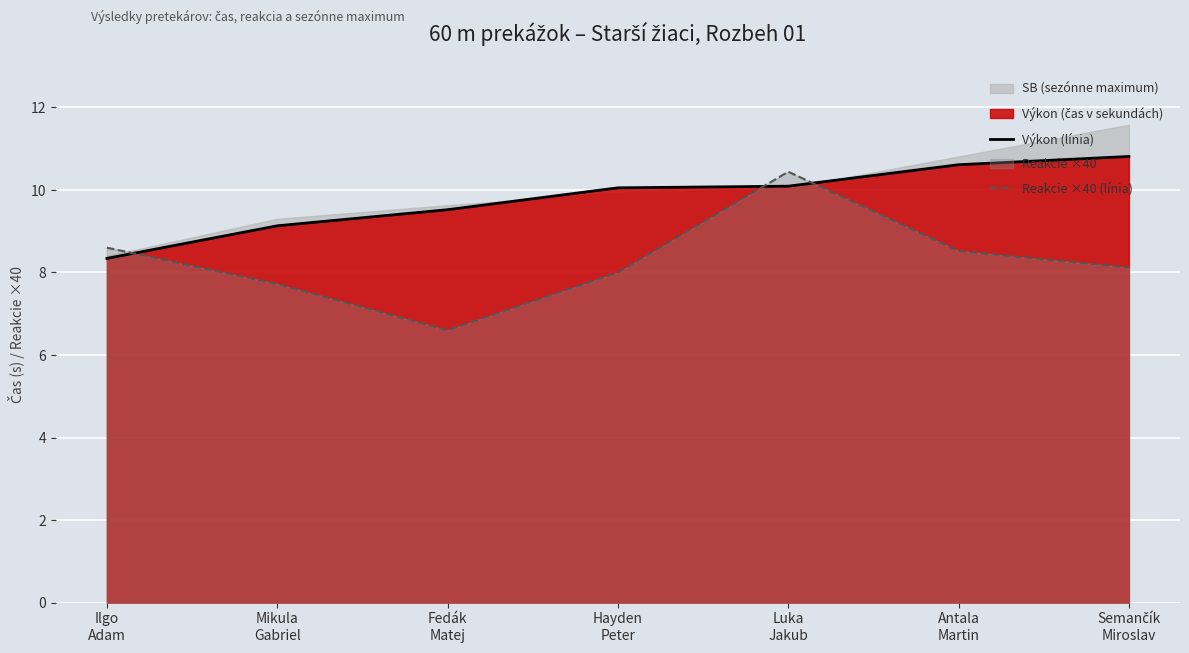

Reading left to right, what are all the values shown in this chart?

Výkon (línia): Ilgo
Adam=8.3	Mikula
Gabriel=9.1	Fedák
Matej=9.5	Hayden
Peter=10.1	Luka
Jakub=10.1	Antala
Martin=10.6	Semančík
Miroslav=10.8
Reakcie ×40 (línia): Ilgo
Adam=8.6	Mikula
Gabriel=7.7	Fedák
Matej=6.6	Hayden
Peter=8.0	Luka
Jakub=10.4	Antala
Martin=8.5	Semančík
Miroslav=8.1